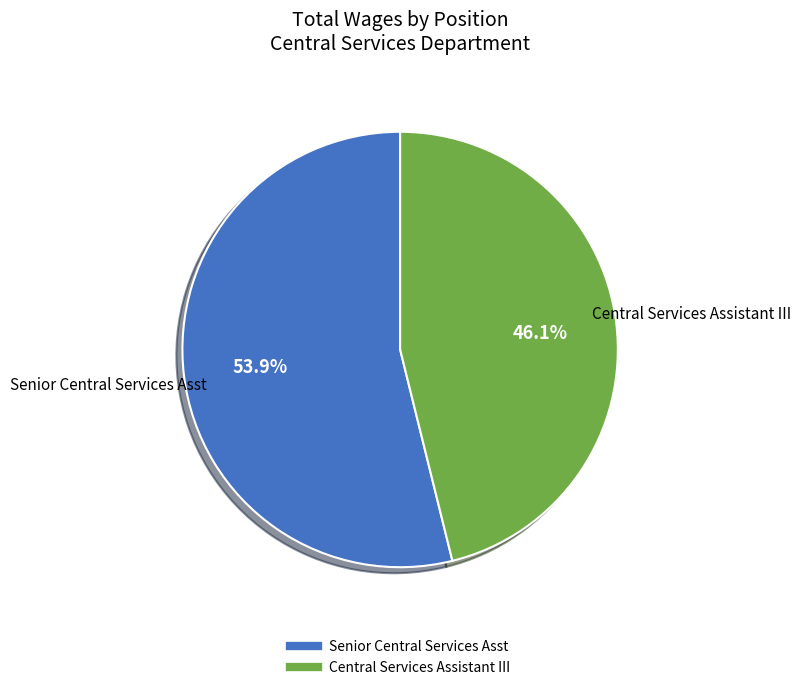

To the nearest percent, what is the difference between the largest and smallest slice percentages?

8%